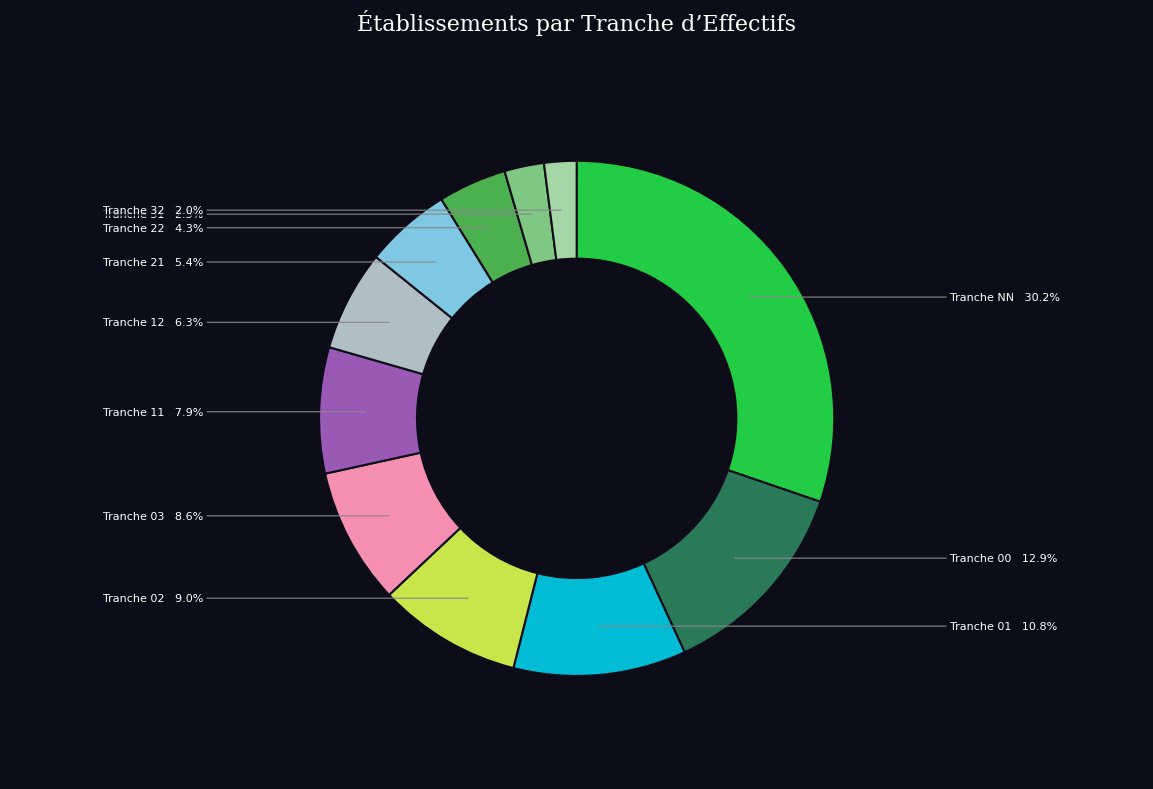

Which category has the smallest portion of the pie?

32